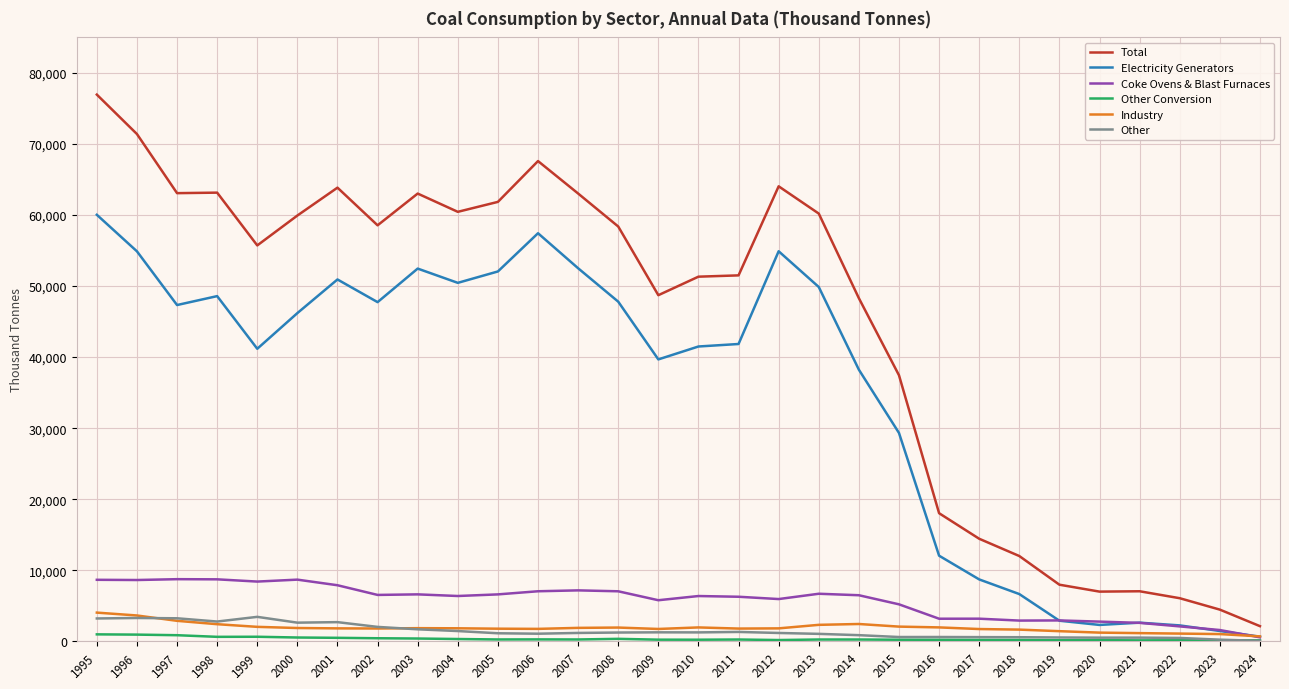

Where does the Total series first go above 58385?

1995